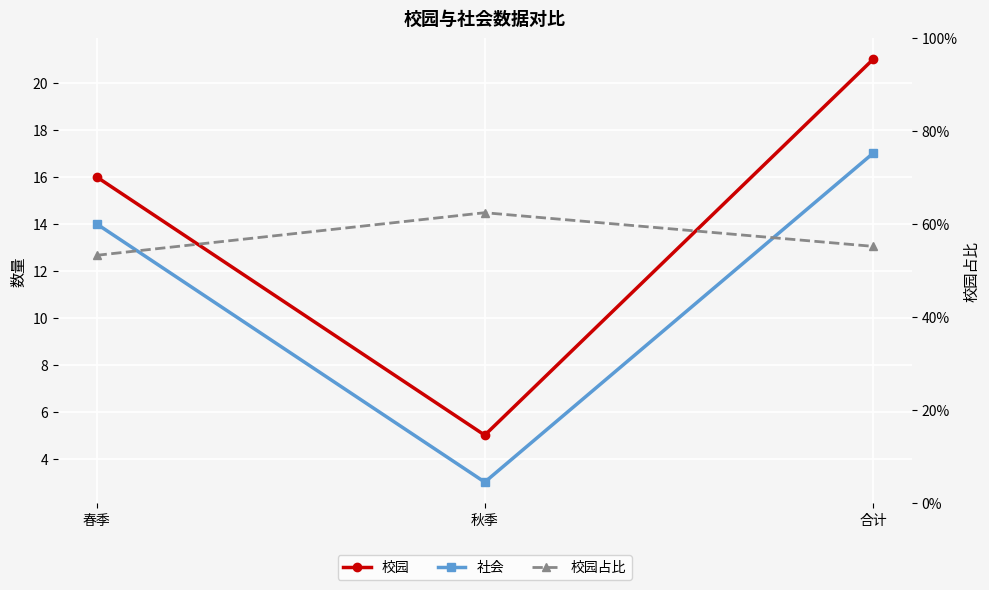

The 社会 series shows 11.7 at 合计. True or false?

False